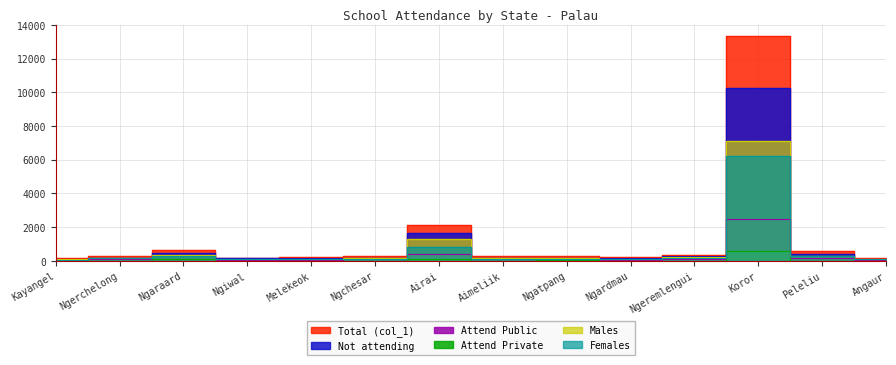

What is the minimum value for Females?

62